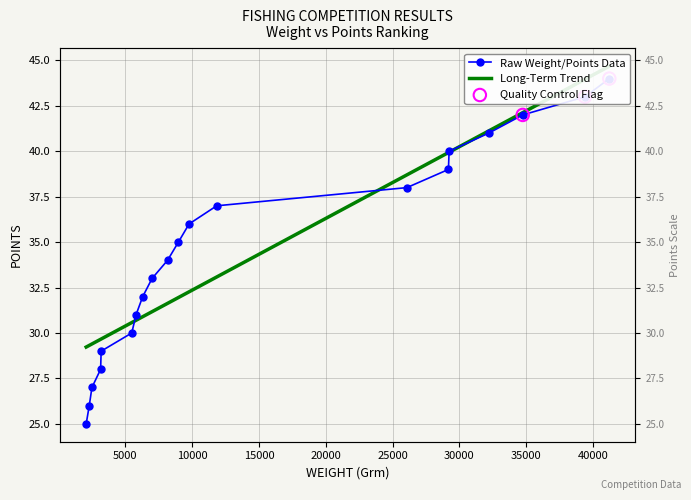

What is the ratio of the value at 39400 to the value at 26070?

1.1